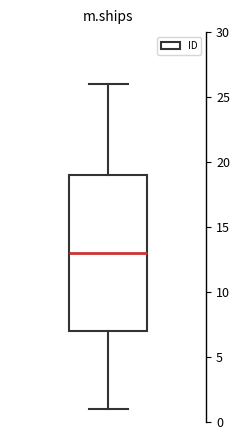

Read this box plot against the y-axis: the position of the median line, the range covered by the box, and the ends of both whiskers. The values are not printed on the chart, so give them approximately, as read against the axis.

median 13, box 7 to 19, whiskers 1 to 26